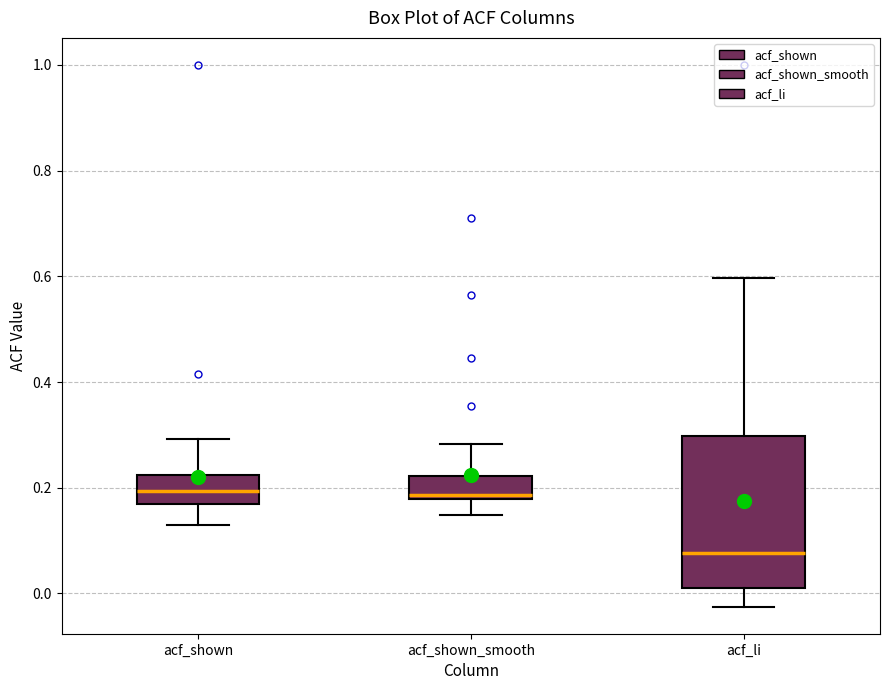

Reading left to right, transcribe this box plot: for each box, give where its median line is, the range the box spans, and where its two whiskers end, as read against the y-axis. The values are not printed on the chart, so give them approximately, as read against the axis.

acf_shown: median 0.20, box 0.16 to 0.22, whiskers 0.12 to 0.30
acf_shown_smooth: median 0.18 (just above the box's lower edge), box 0.18 to 0.22, whiskers 0.14 to 0.28
acf_li: median 0.08, box 0.00 to 0.30, whiskers -0.02 to 0.60